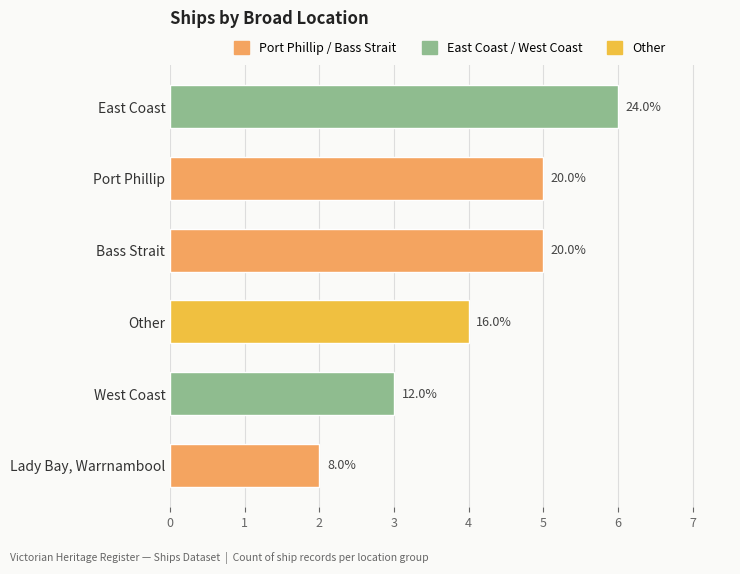

How many bars are there in total?

6